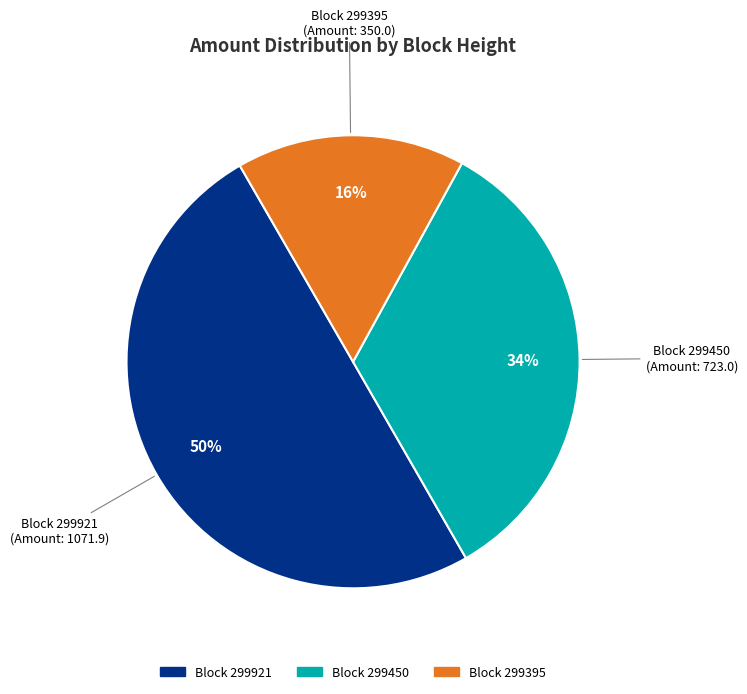

To the nearest percent, what is the difference between the largest and smallest slice percentages?

34%